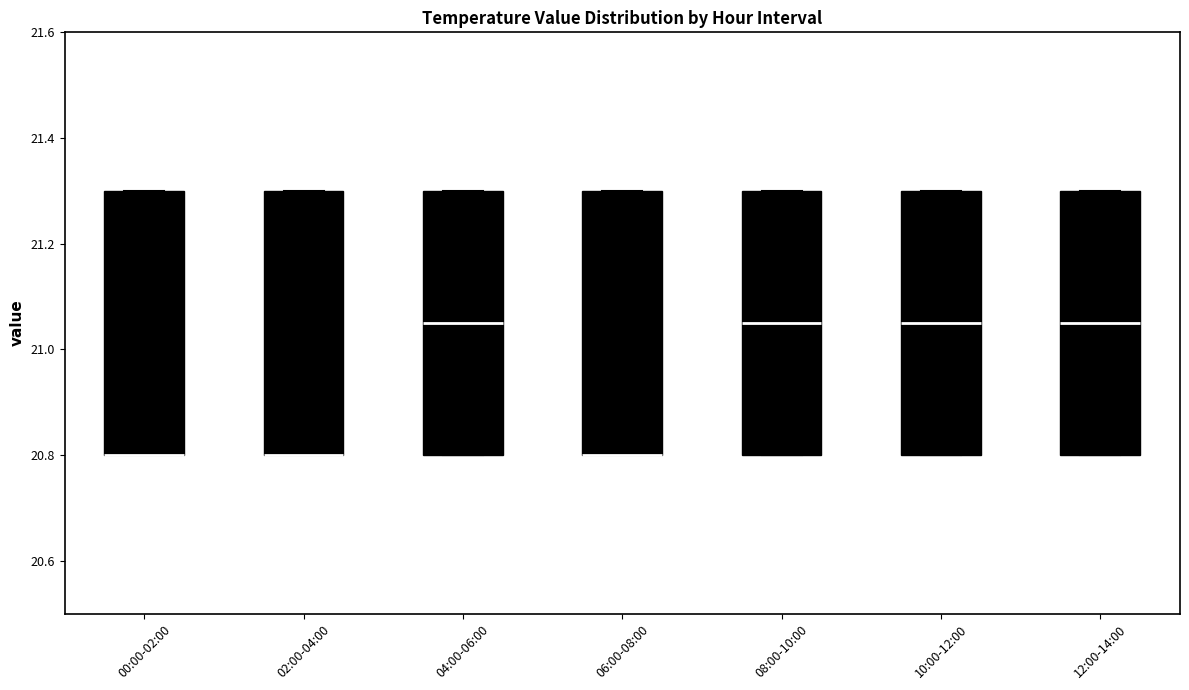

Where is the upper edge of the box for 12:00-14:00 on the y-axis? The values are not printed on the chart, so give them approximately, as read against the axis.

21.30